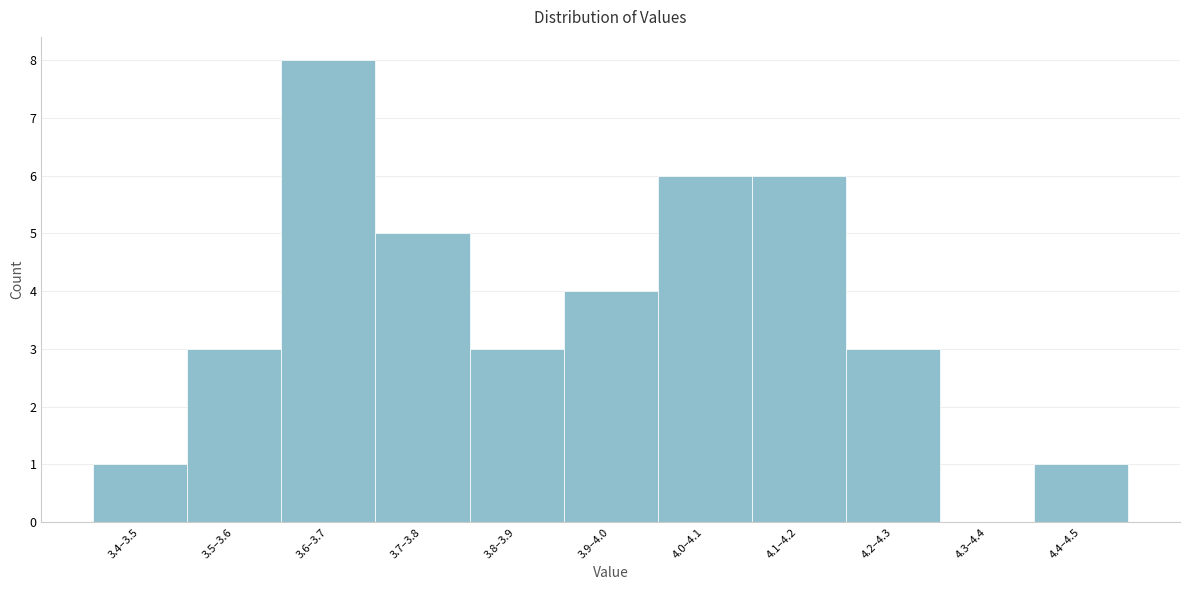

Reading left to right, extract all data points from this chart.

3.4–3.5=1	3.5–3.6=3	3.6–3.7=8	3.7–3.8=5	3.8–3.9=3	3.9–4.0=4	4.0–4.1=6	4.1–4.2=6	4.2–4.3=3	4.3–4.4=0	4.4–4.5=1